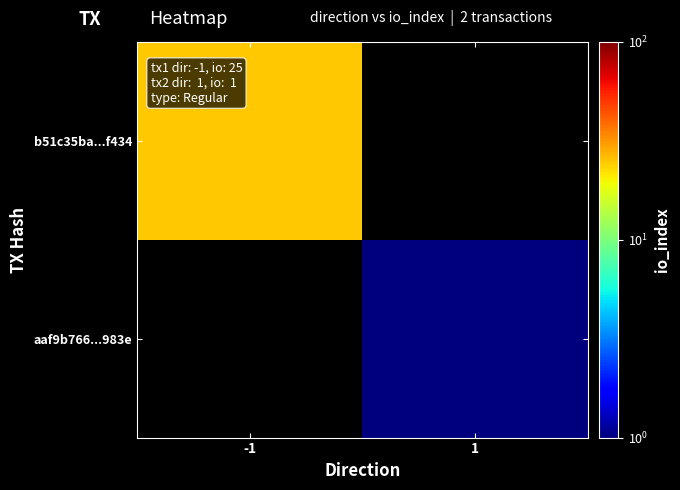

Is it true that b51c35ba...f434 equals 25.0 at -1?

True